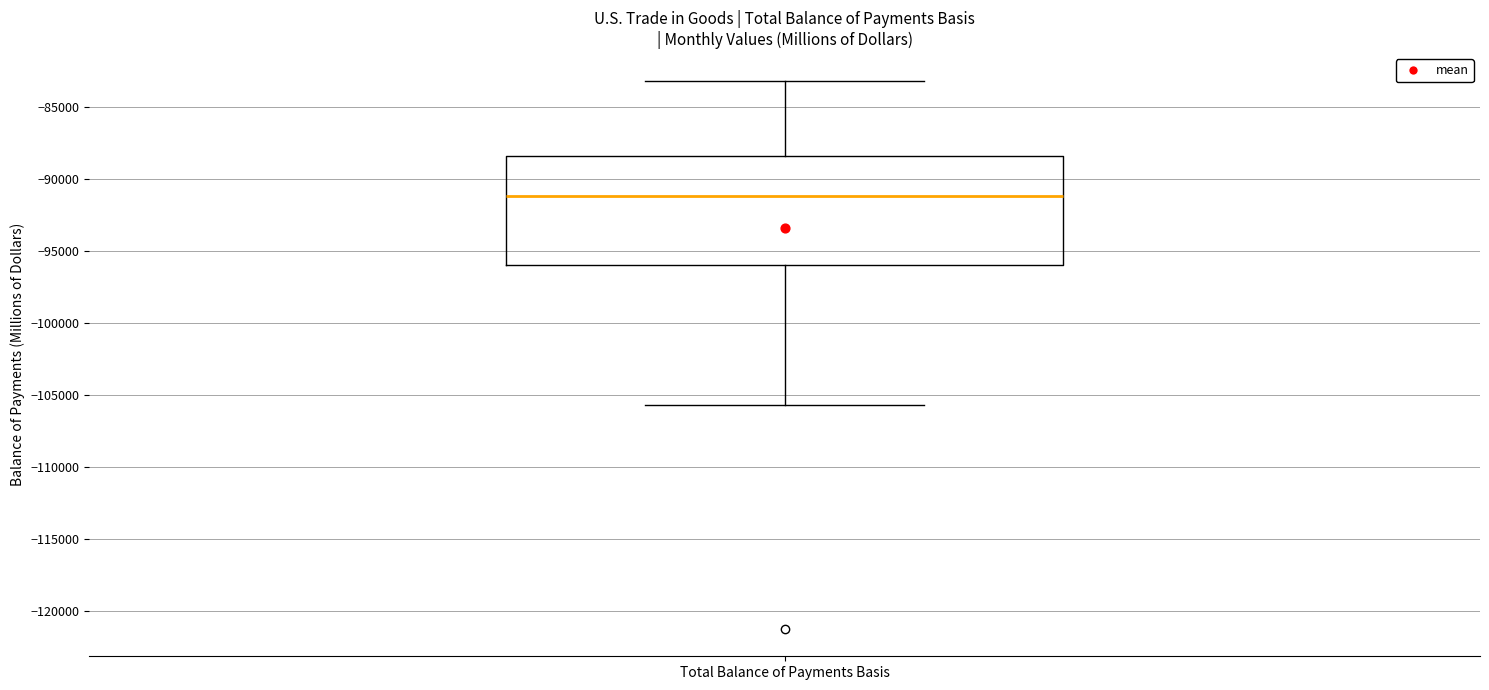

Transcribe this box plot: give where the median line is, the range the box spans, and where the two whiskers end, as read against the y-axis. The values are not printed on the chart, so give them approximately, as read against the axis.

median -91000, box -96000 to -88500, whiskers -105500 to -83000